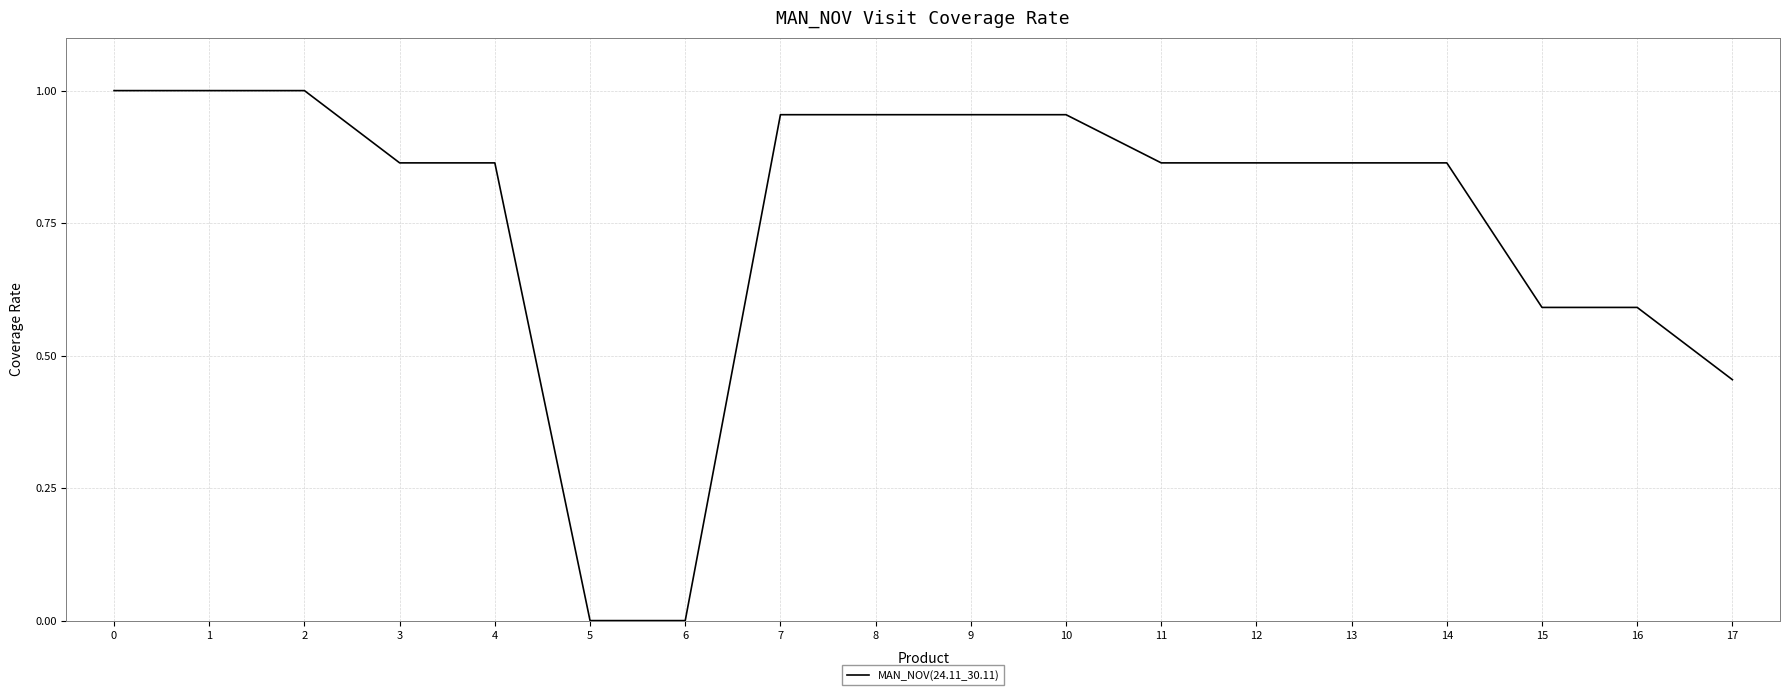

What is the change in value from 16 to 17?

-0.1